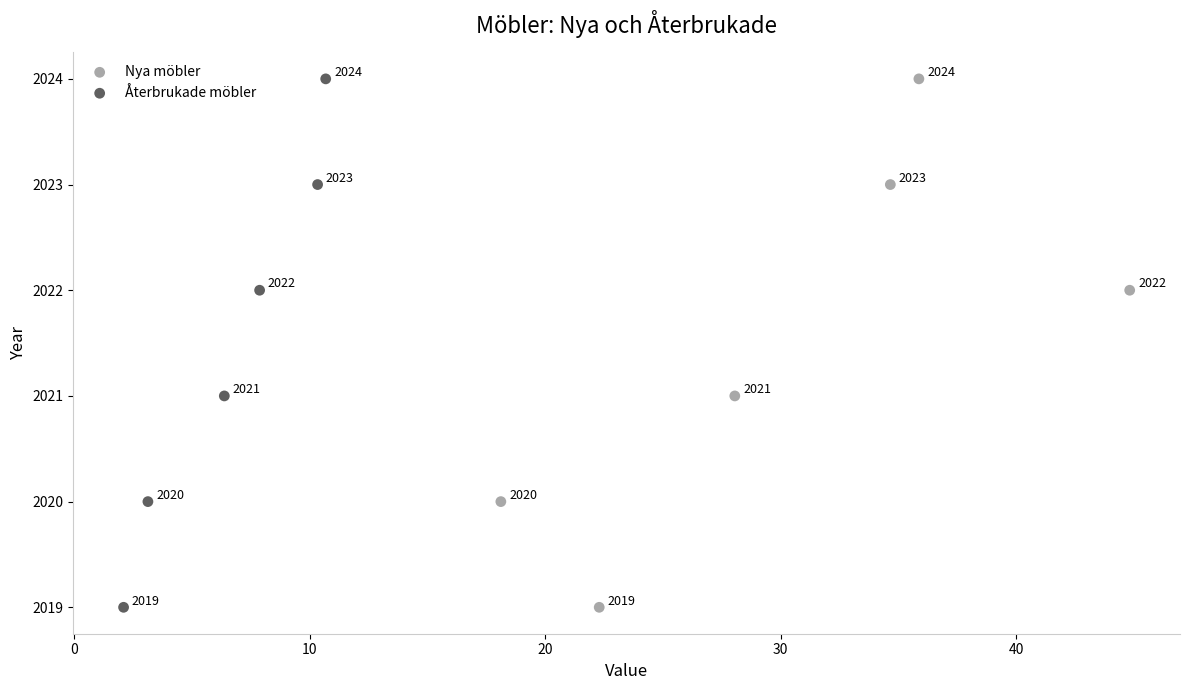

What are all the series names shown in the legend?

Nya möbler, Återbrukade möbler